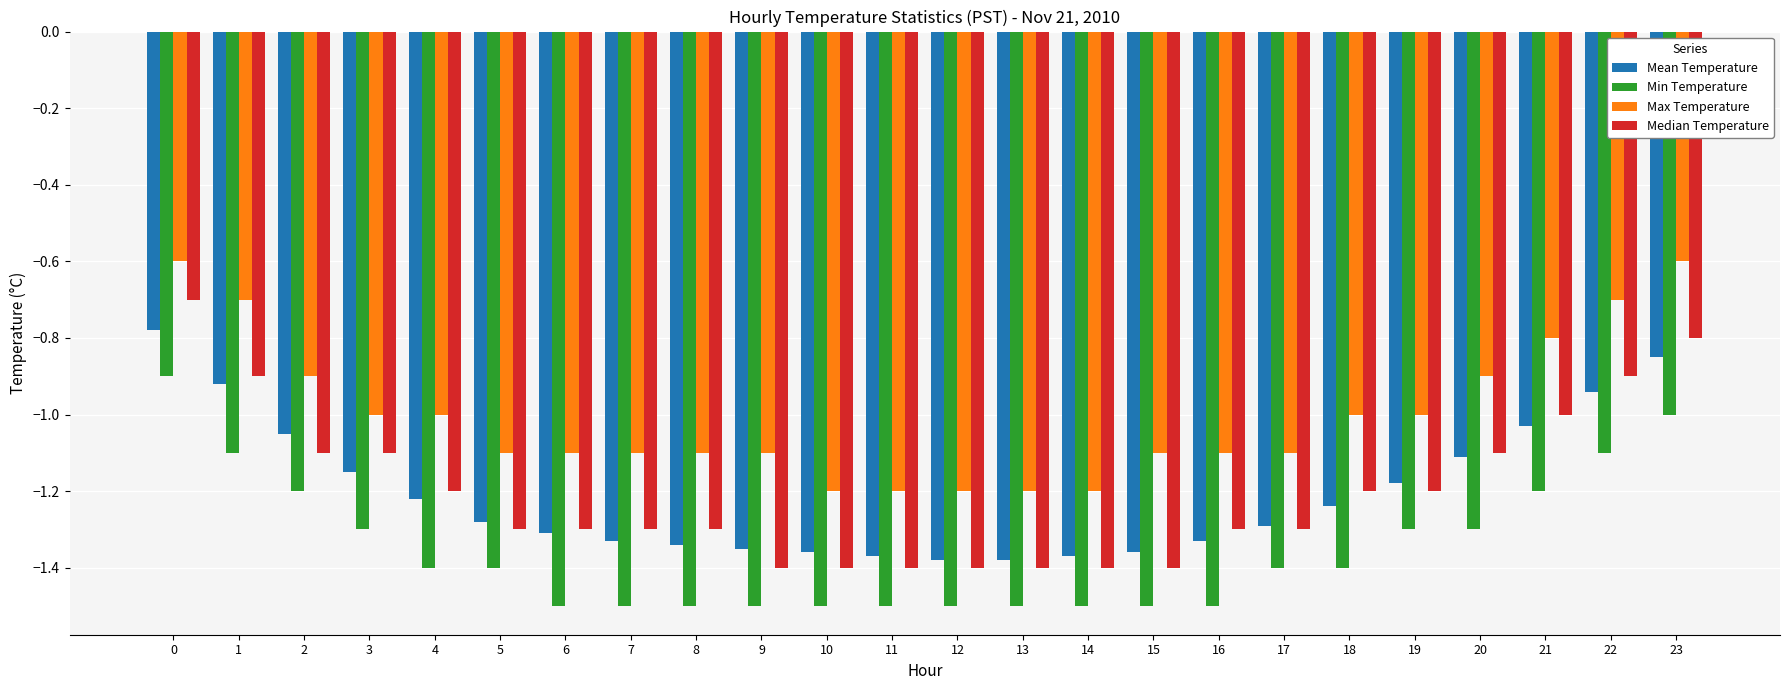

What is the difference between the second highest and second lowest values in the Max Temperature series?

0.6